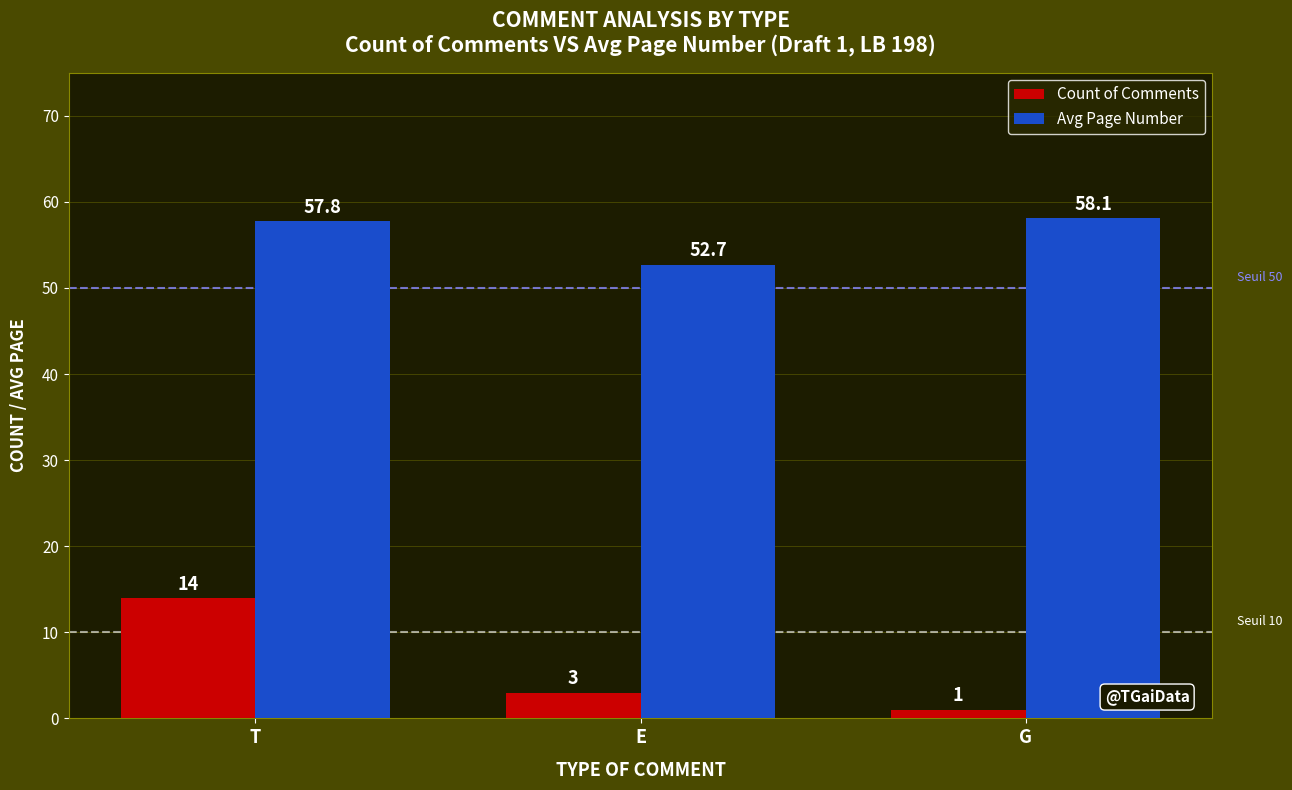

True or false: Avg Page Number has a value of 58.1 at G.

True